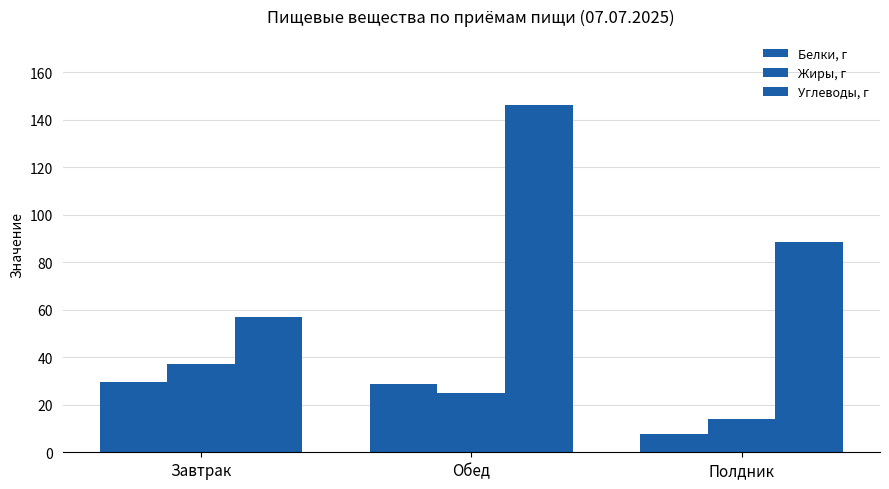

How many bars are there in total?

9